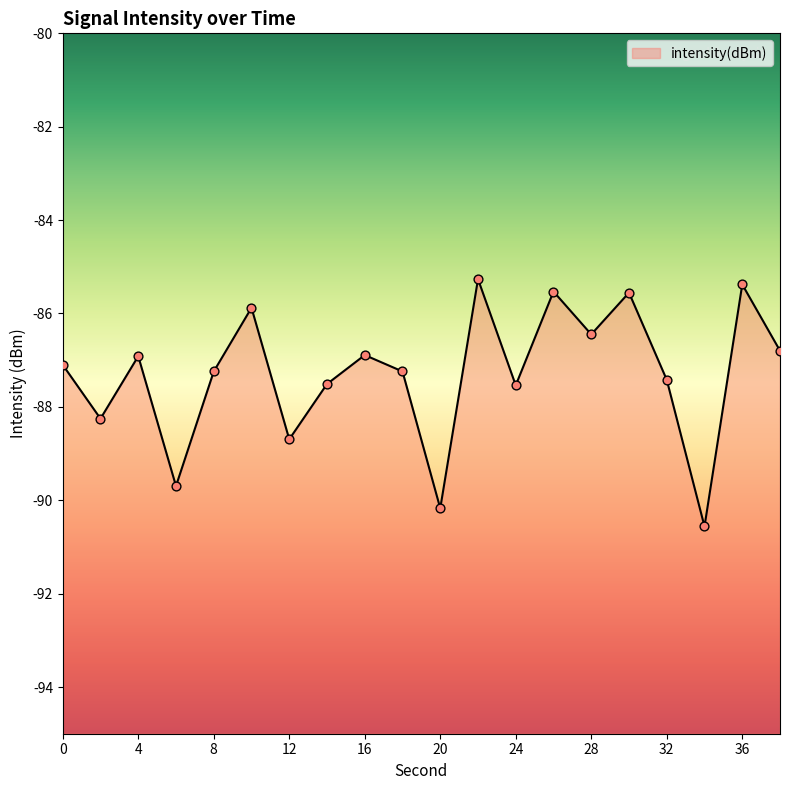

What is the change in value from 10 to 36?

+0.5